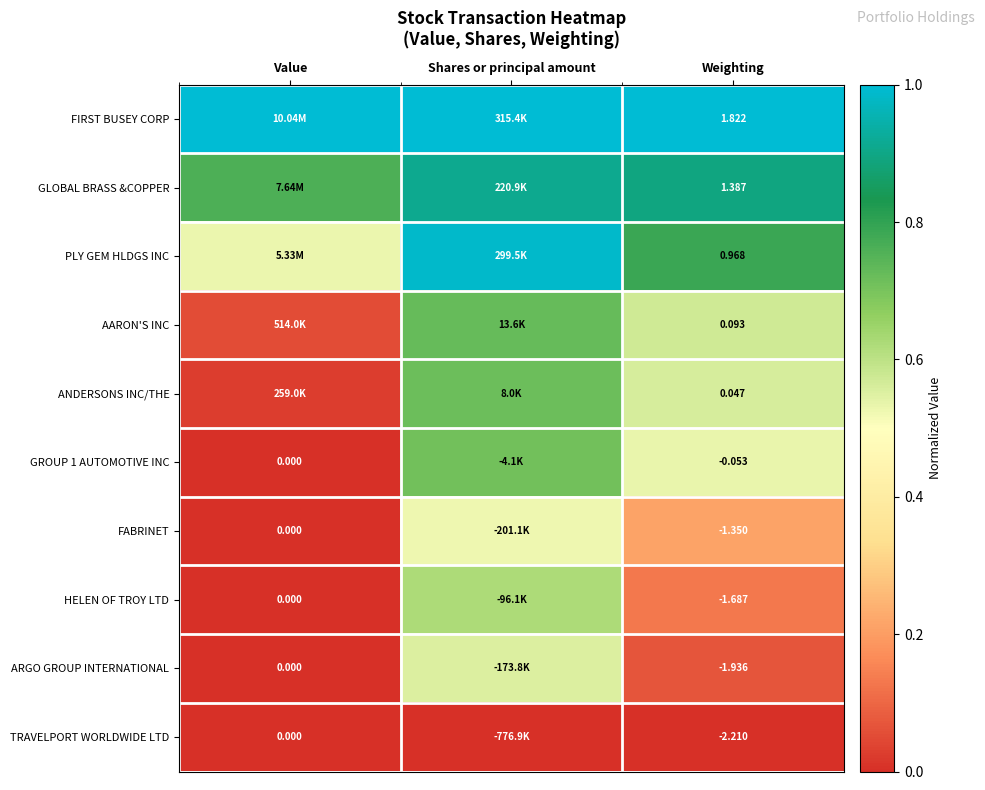

List the series in order of their peak value, lowest first.

TRAVELPORT WORLDWIDE LTD, FABRINET, ARGO GROUP INTERNATIONAL, HELEN OF TROY LTD, GROUP 1 AUTOMOTIVE INC, ANDERSONS INC/THE, AARON'S INC, GLOBAL BRASS &COPPER, PLY GEM HLDGS INC, FIRST BUSEY CORP